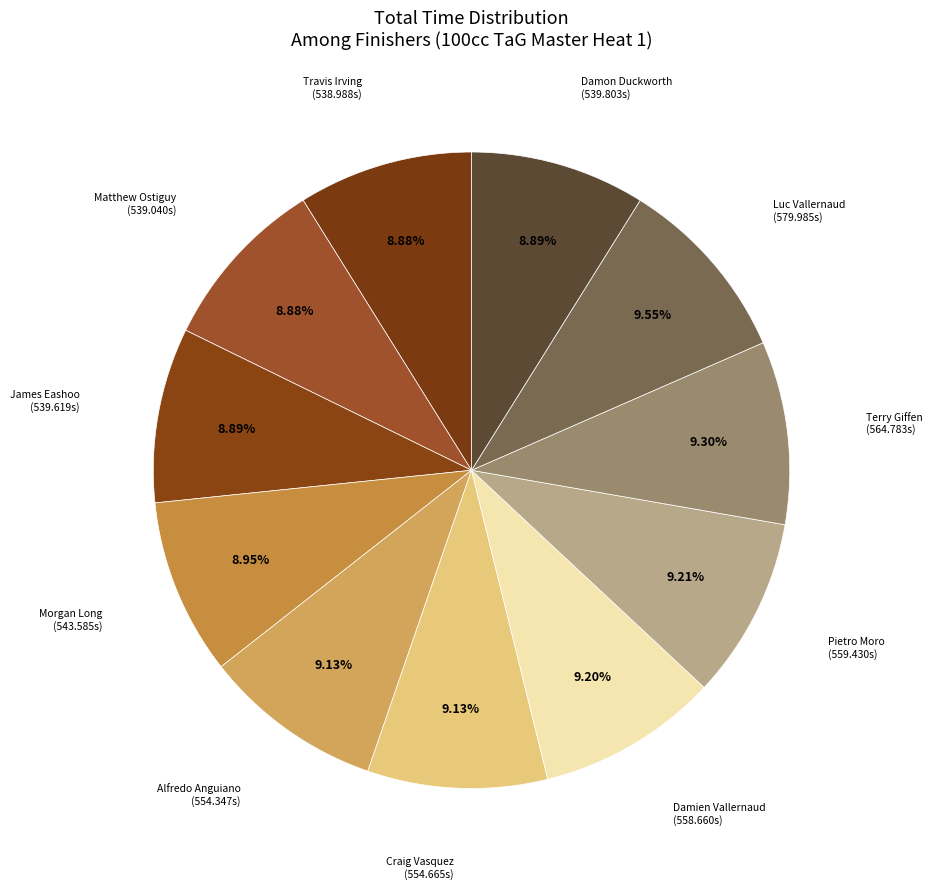

Which slice is the largest?

Luc Vallernaud